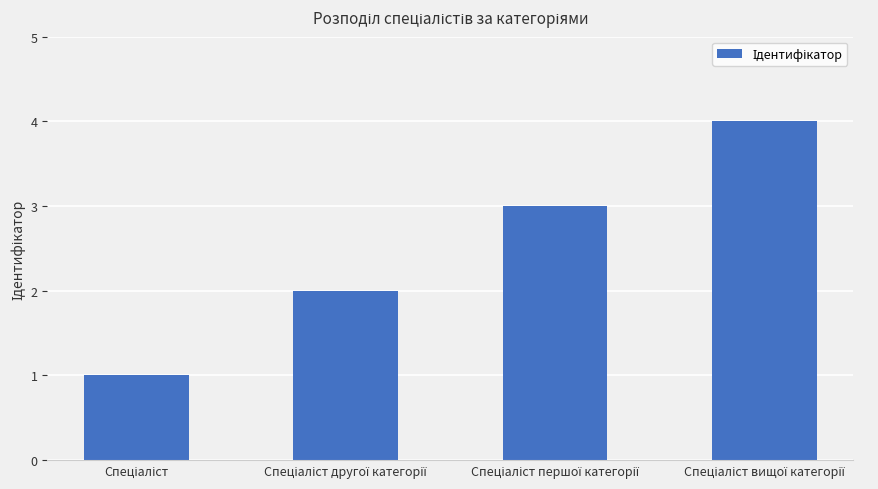

What is the value of the 4th bar from the left?

4